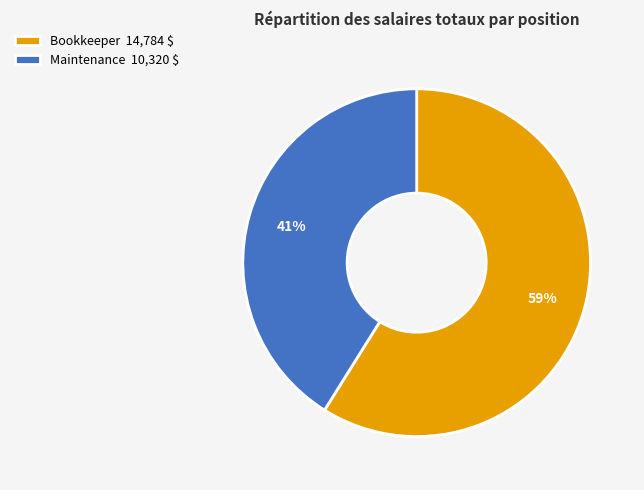

To the nearest percent, what is the average slice percentage?

50%